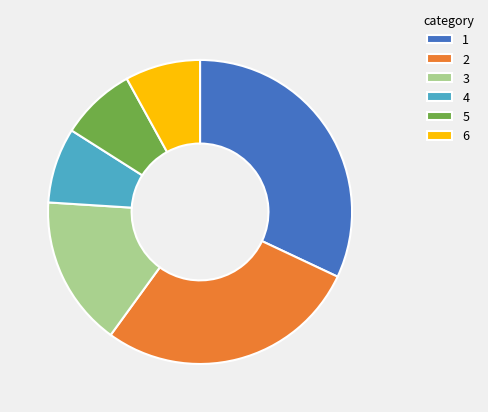

Do 5 and 4 together represent more than half of the pie?

No